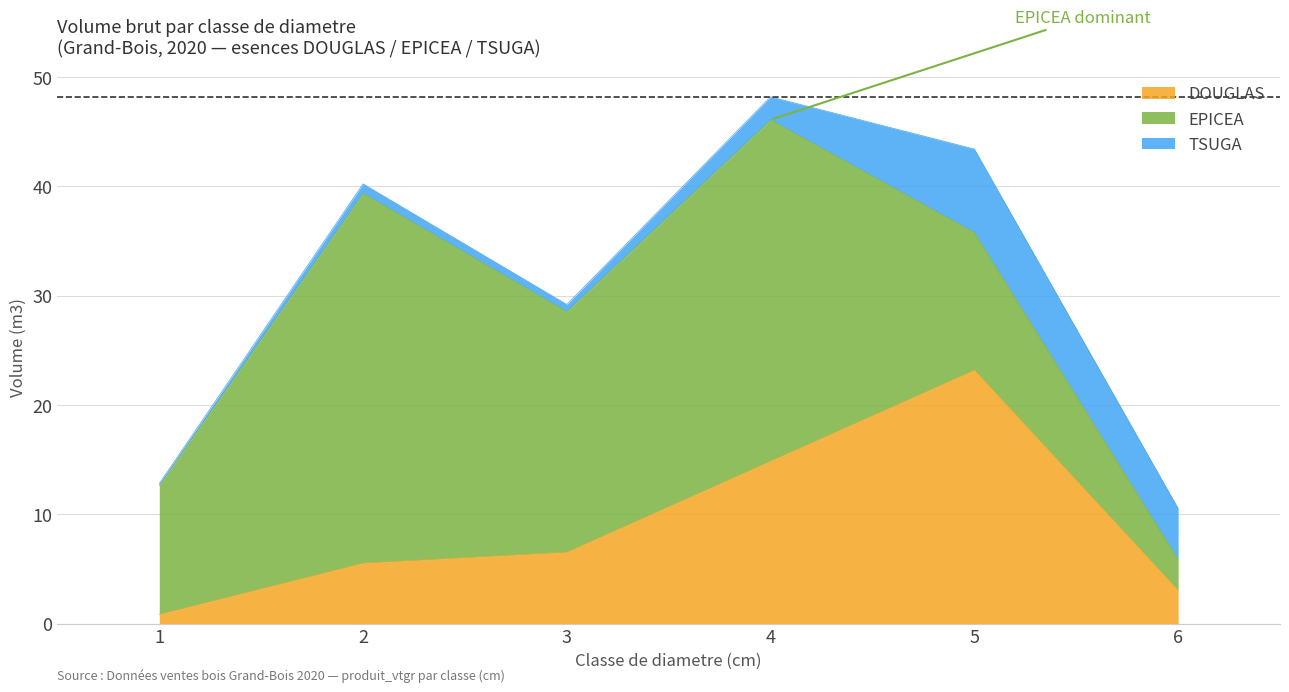

Between which two adjacent categories do TSUGA and EPICEA first intersect?

5 and 6